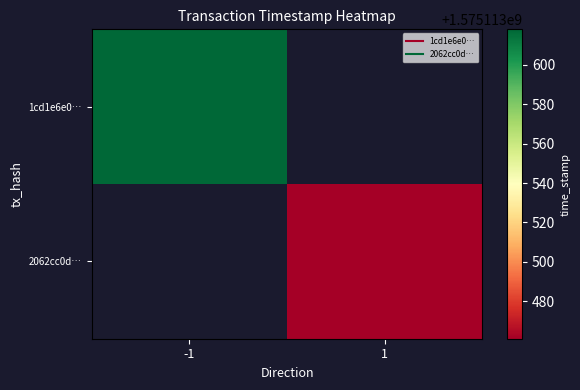

What is the maximum value shown in the chart?

1575113618